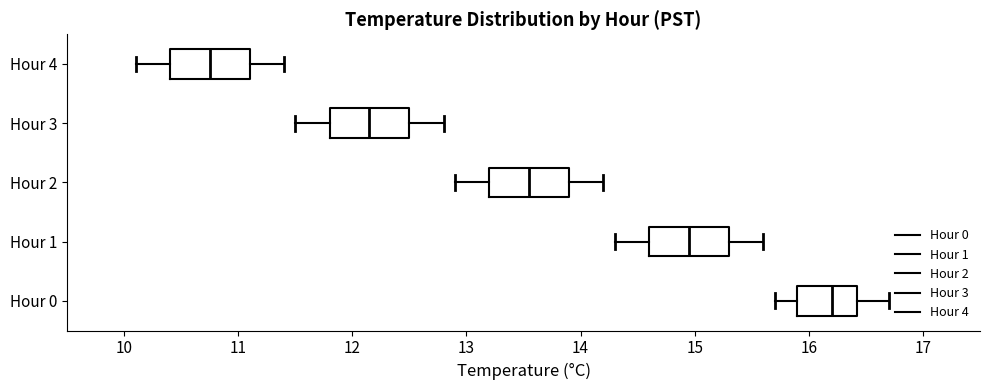

Reading bottom to top, read every box against the x-axis: the position of its median line, the range the box covers, and the ends of its whiskers. The values are not printed on the chart, so give them approximately, as read against the axis.

Hour 0: median 16.2, box 15.9 to 16.4, whiskers 15.7 to 16.7
Hour 1: median 15.0, box 14.6 to 15.3, whiskers 14.3 to 15.6
Hour 2: median 13.6, box 13.2 to 13.9, whiskers 12.9 to 14.2
Hour 3: median 12.2, box 11.8 to 12.5, whiskers 11.5 to 12.8
Hour 4: median 10.8, box 10.4 to 11.1, whiskers 10.1 to 11.4